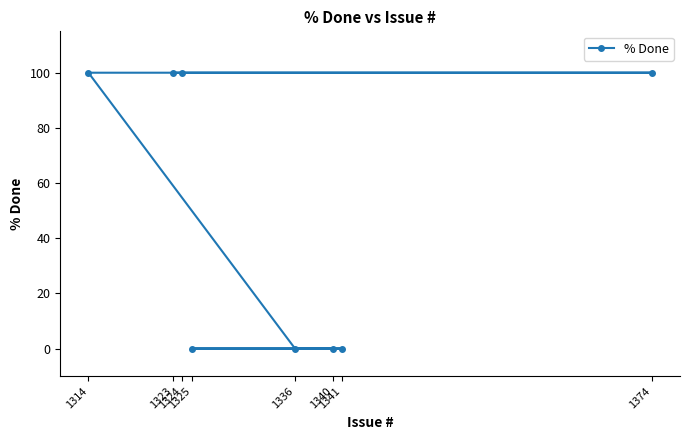

True or false: there are more than 0 points higher than both neighbors.

False